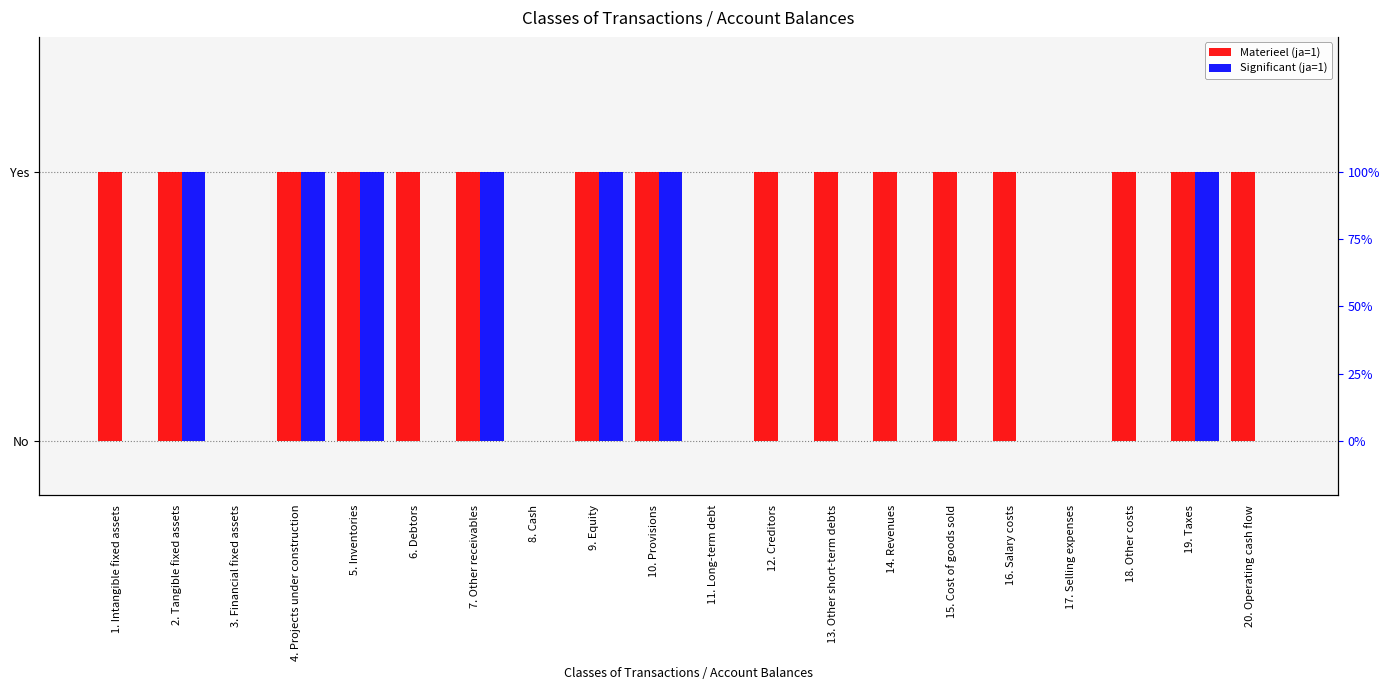

Count the Significant (ja=1) values in the range 0 to 1.

20